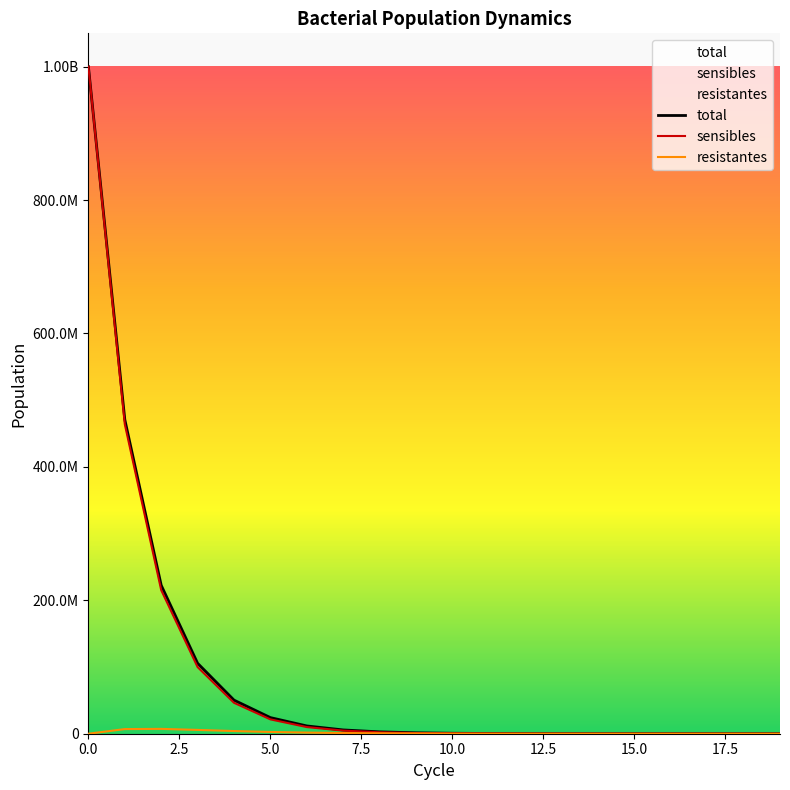

Count the number of categories in the chart.

20